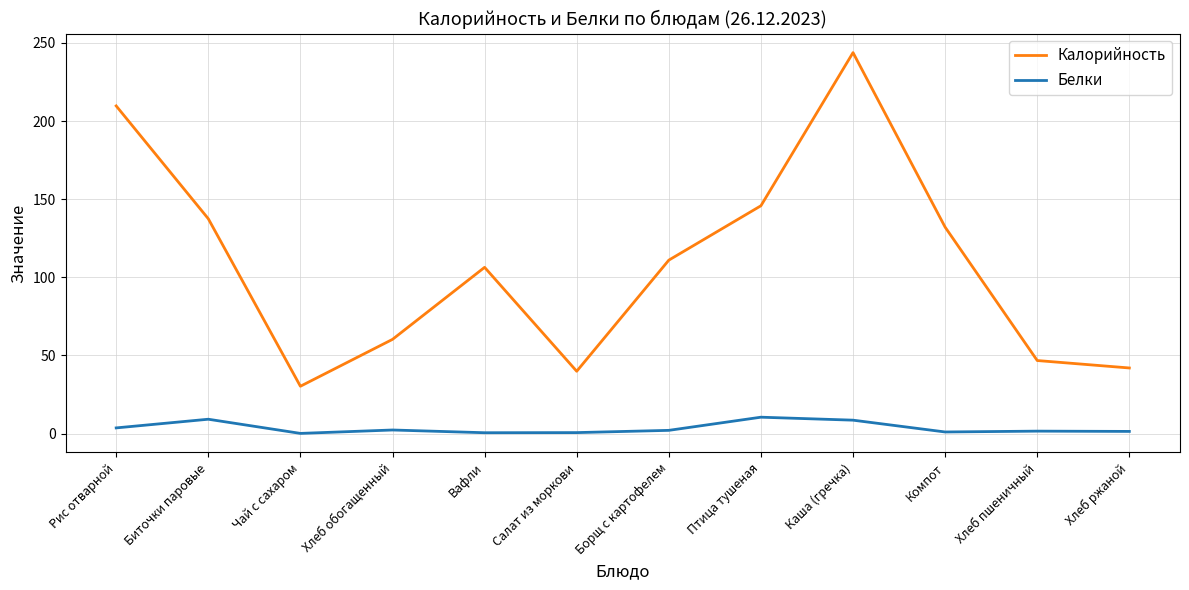

What is the minimum value for Калорийность?

30.3